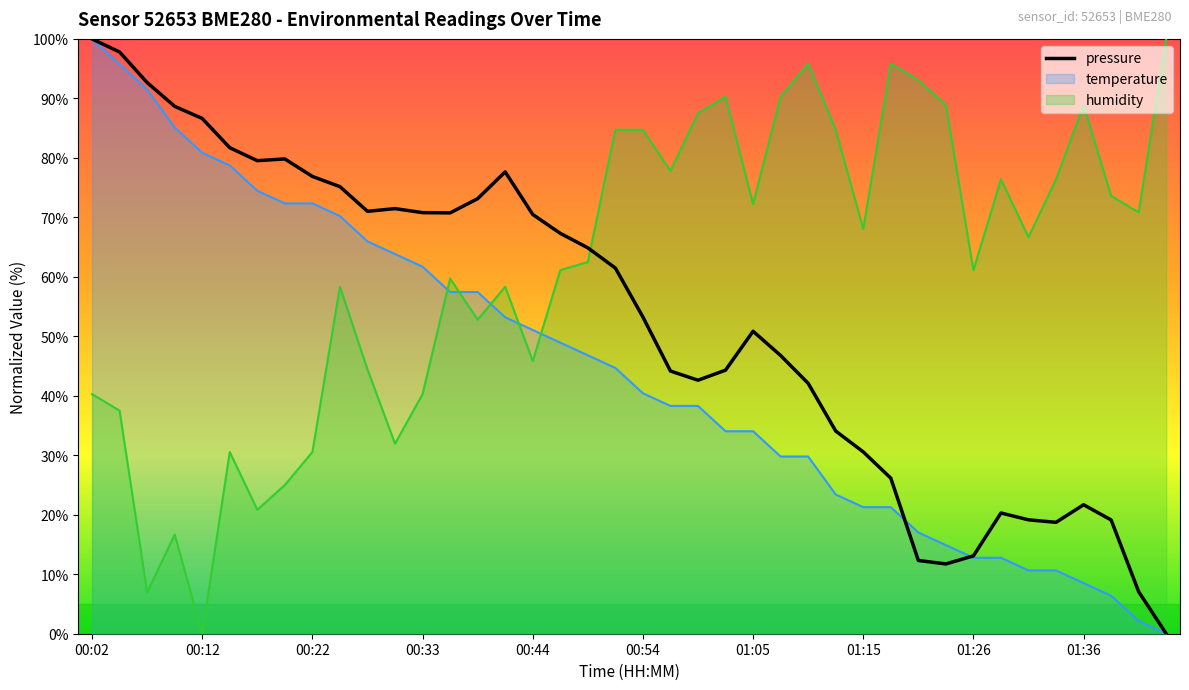

How many distinct data groups are displayed?

3